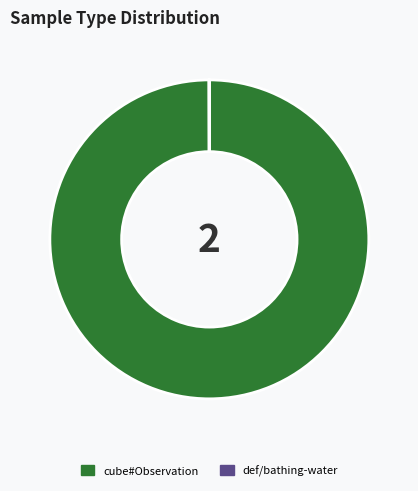

Is it true that cube#Observation is 100% of the pie?

True